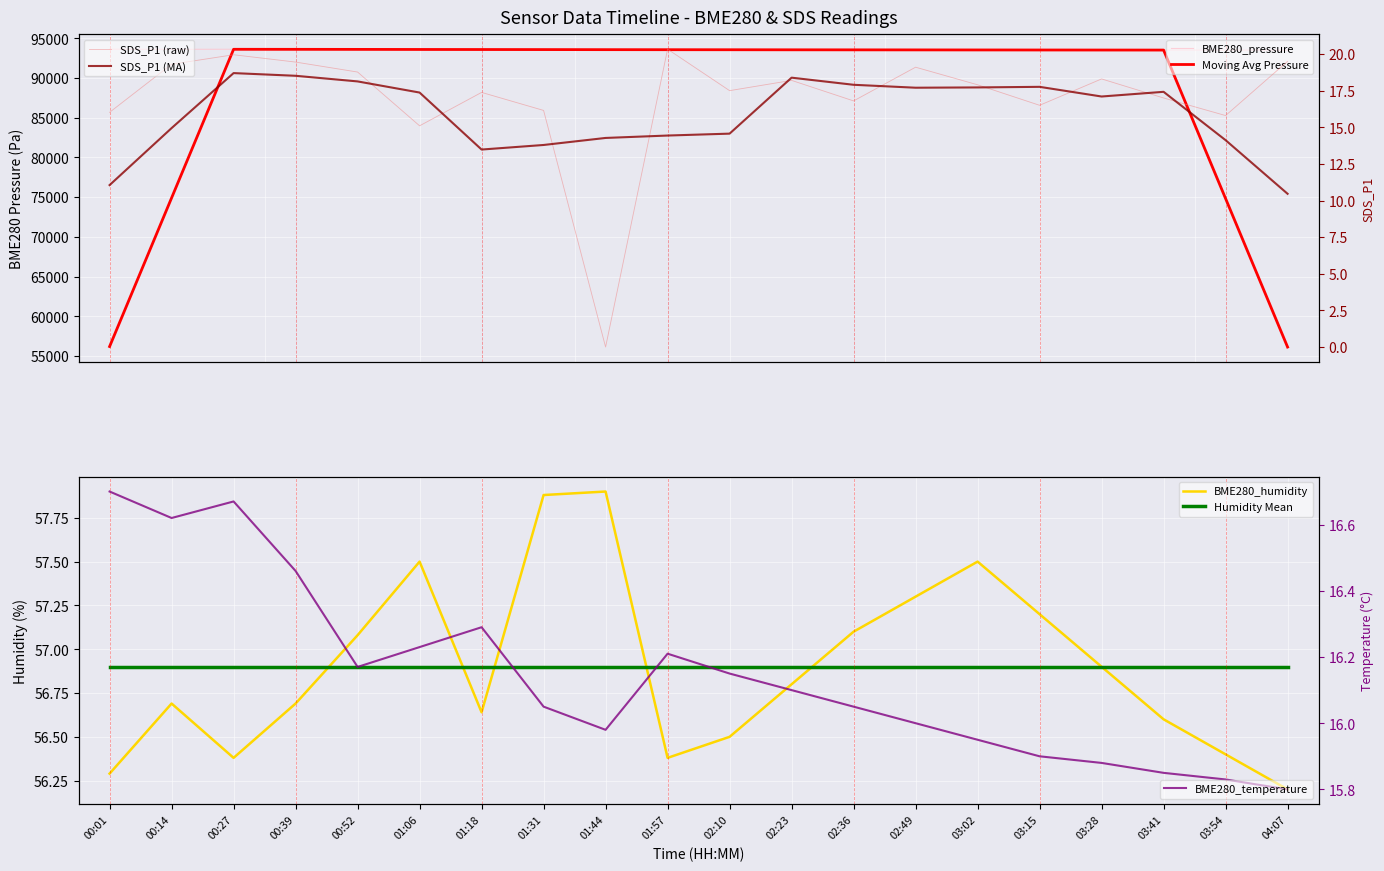

What is the lowest value of the SDS_P1 (MA) series?

10.5